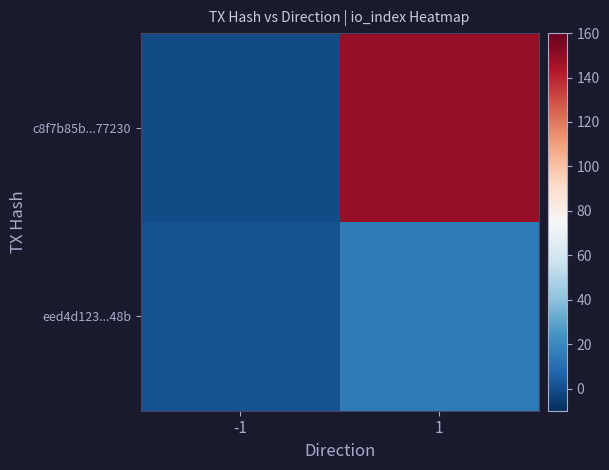

Which series has the largest total across all categories?

c8f7b85b...77230